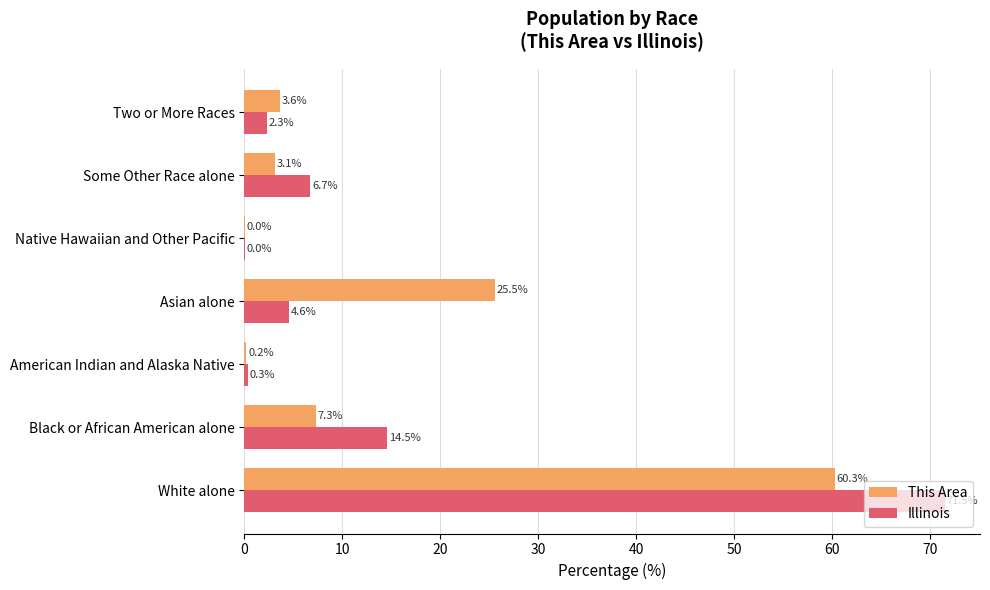

At which category does the chart reach its peak across all series?

White alone